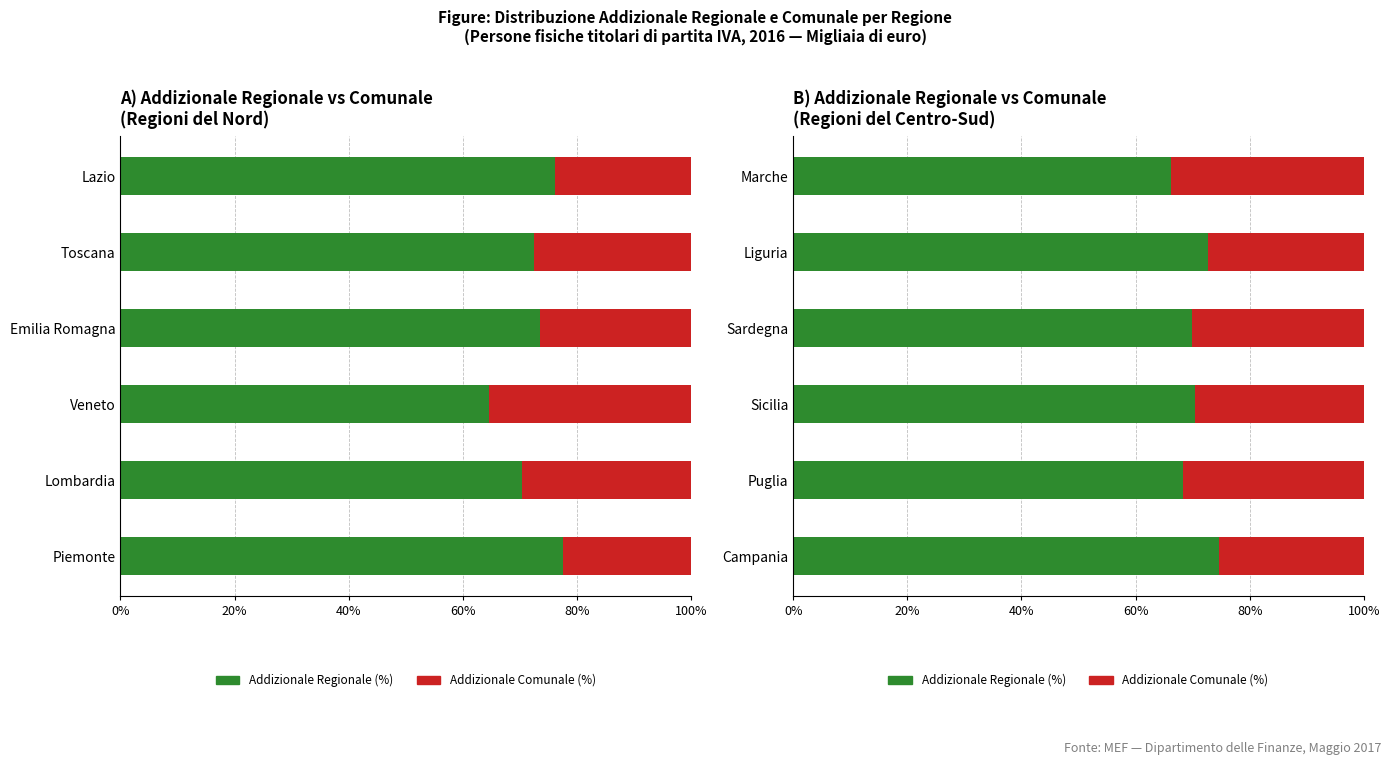

Does the chart contain any negative values?

No